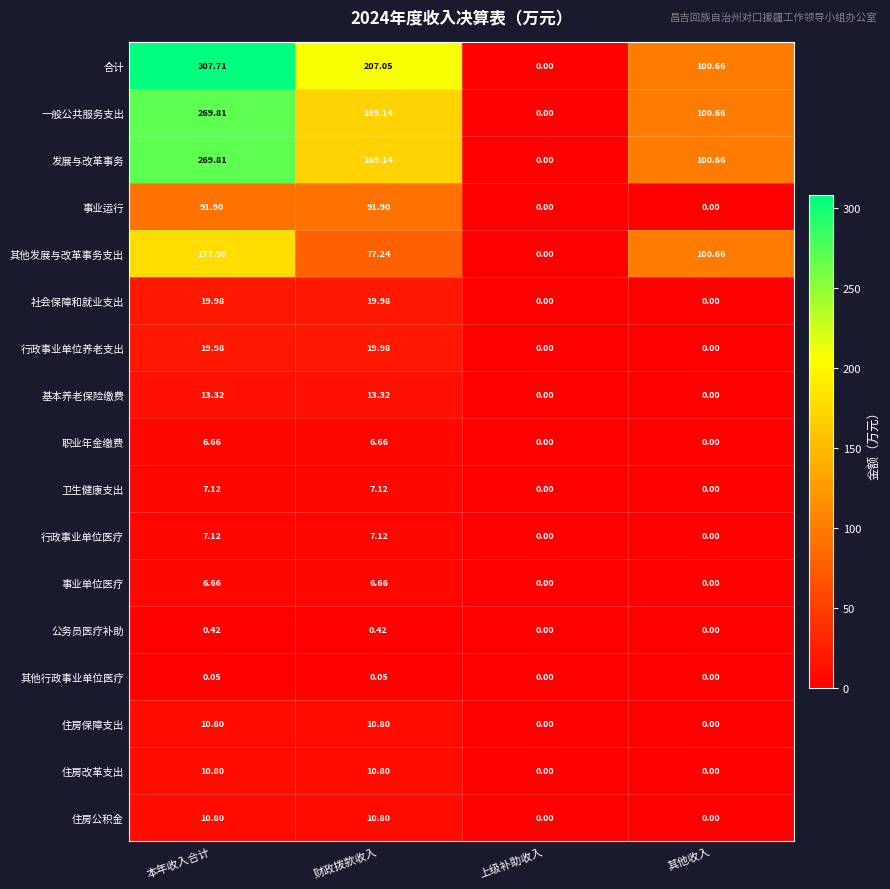

Where does the 其他发展与改革事务支出 series first go above 100?

本年收入合计